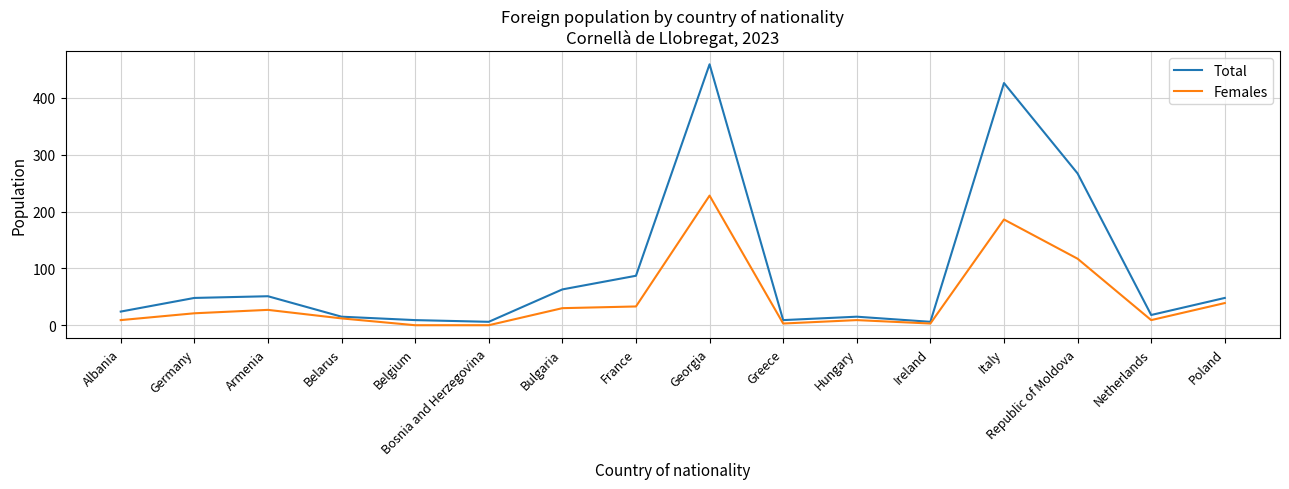

What is the minimum value for Total?

6